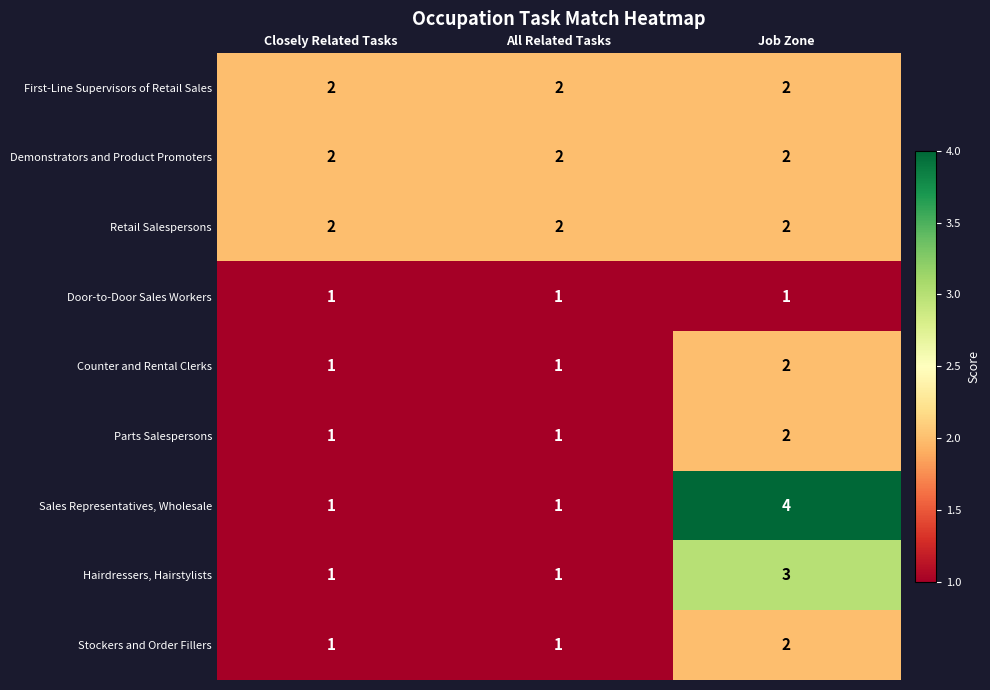

What is the greatest value displayed?

4